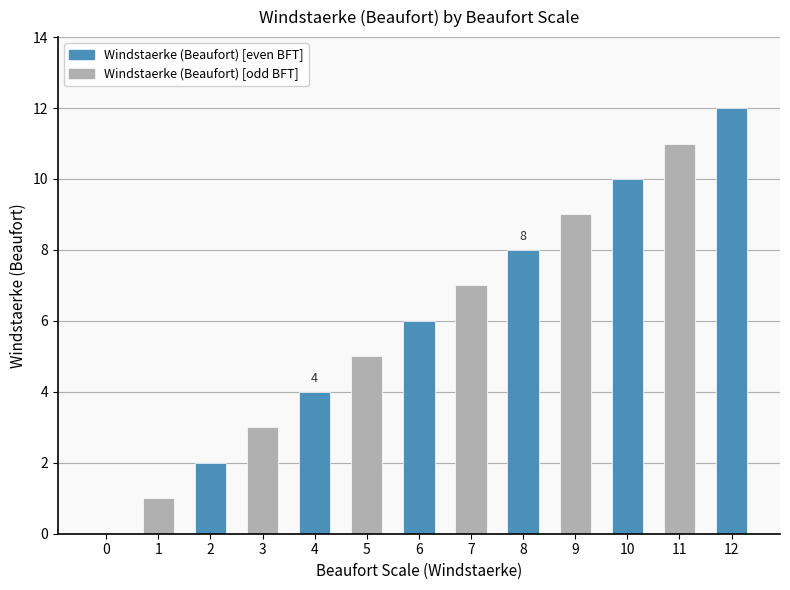

What is the greatest value displayed?

12